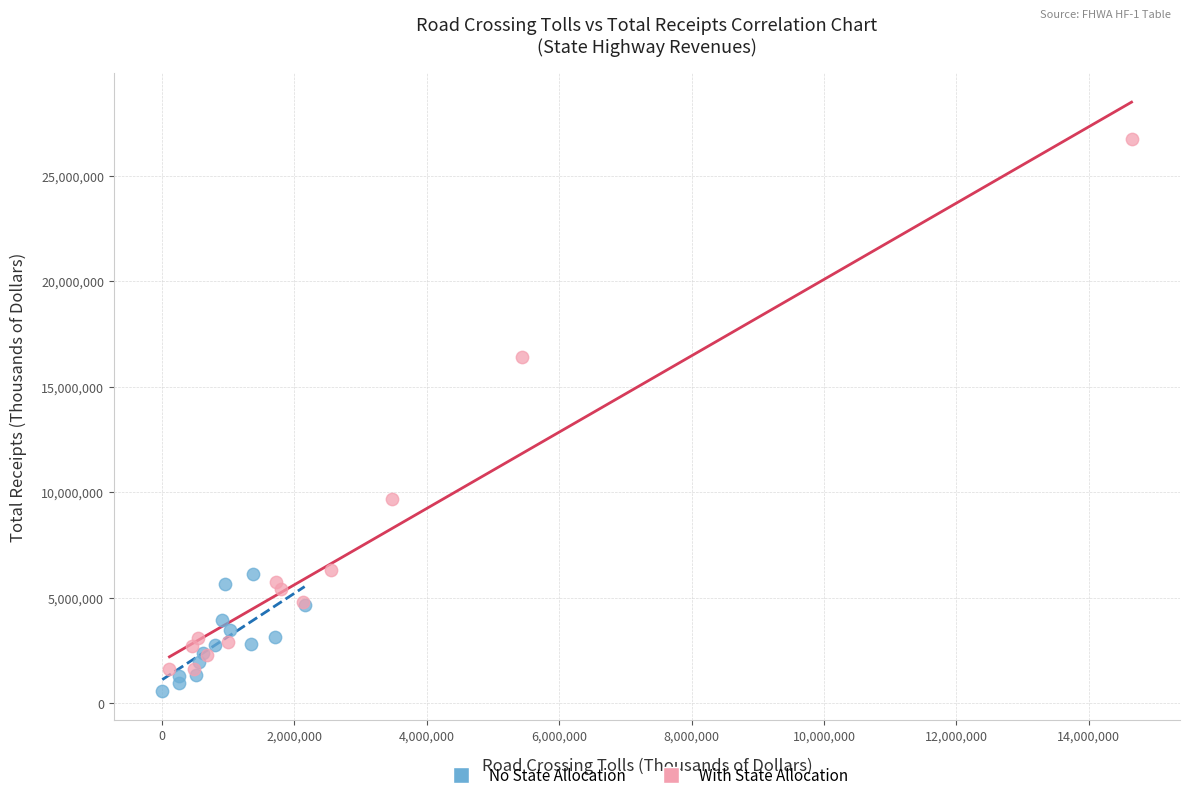

Which series reaches the minimum Y coordinate?

No State Allocation